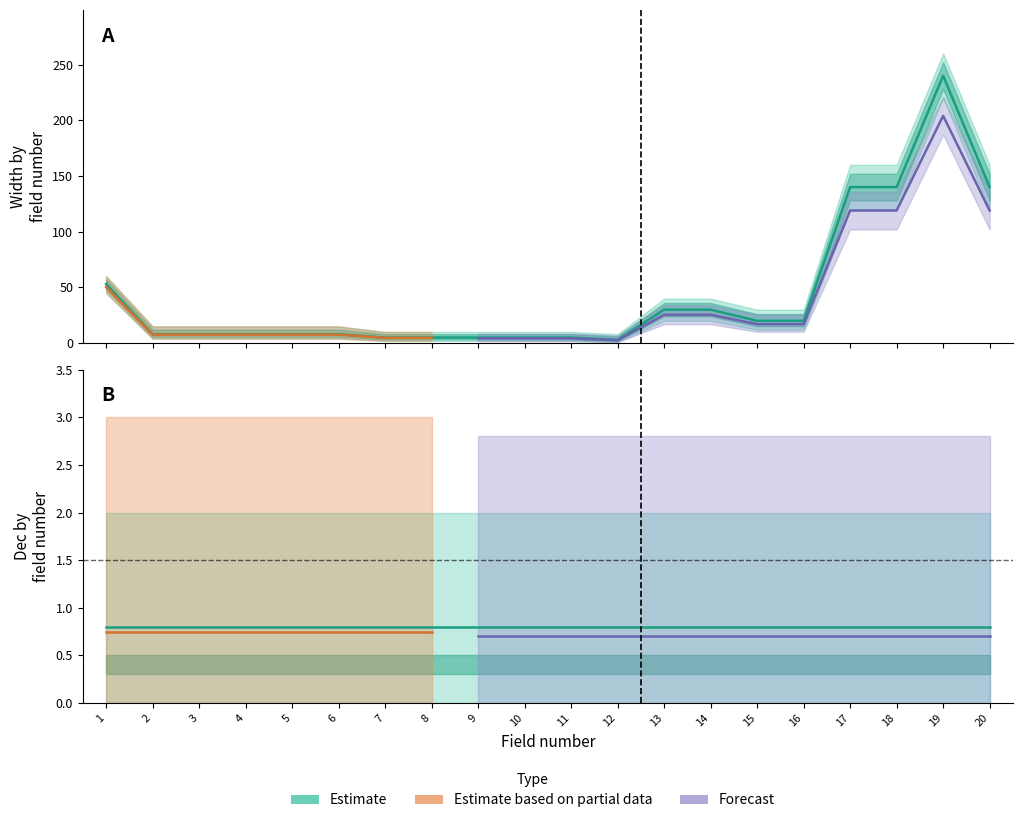

At which label does Width first exceed 8?

1